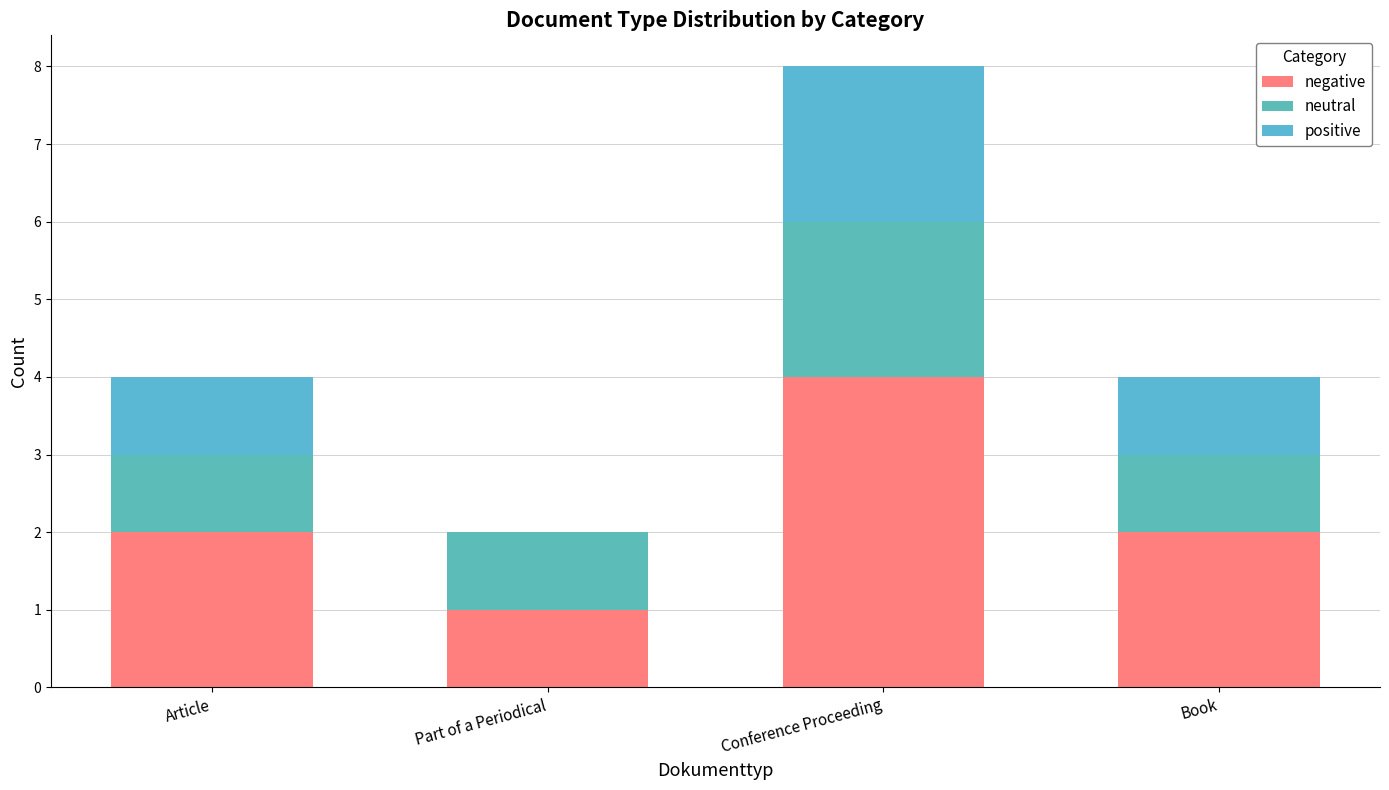

Does the chart contain stacked bars?

Yes